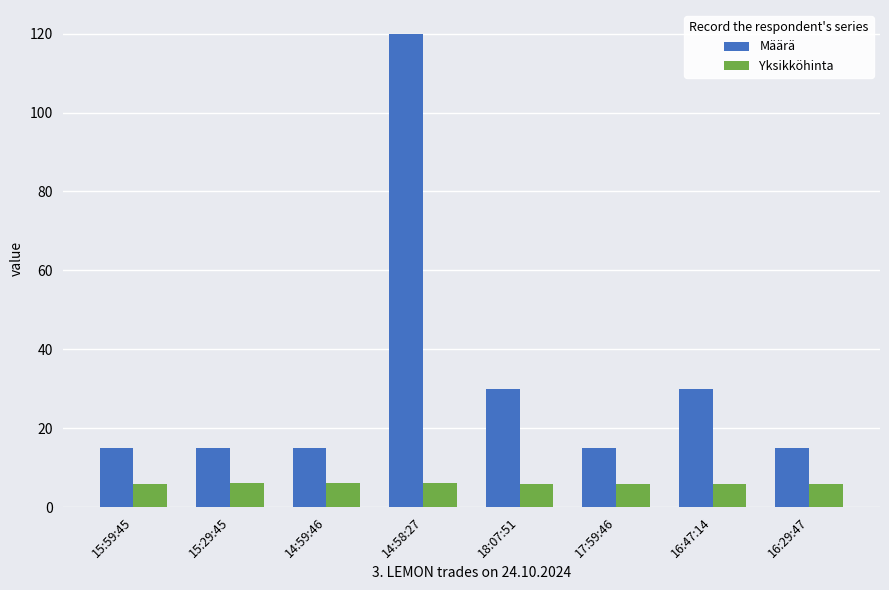

Is it true that Yksikköhinta equals 10.2 at 17:59:46?

False